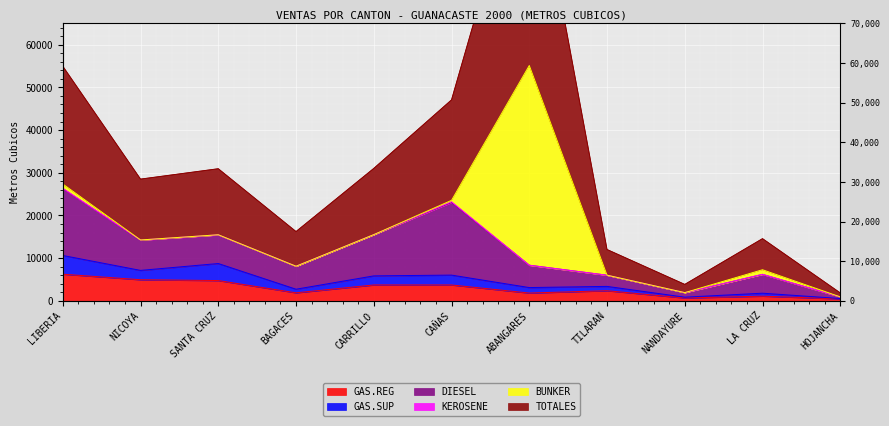

In GAS.REG, how many points are lower than both neighbors (excluding endpoints)?

3